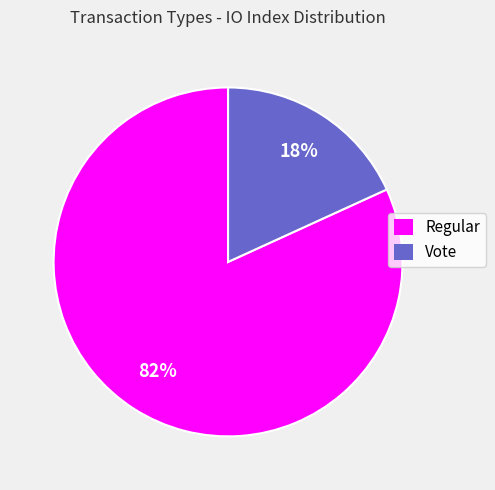

True or false: Regular accounts for 89% of the total.

False